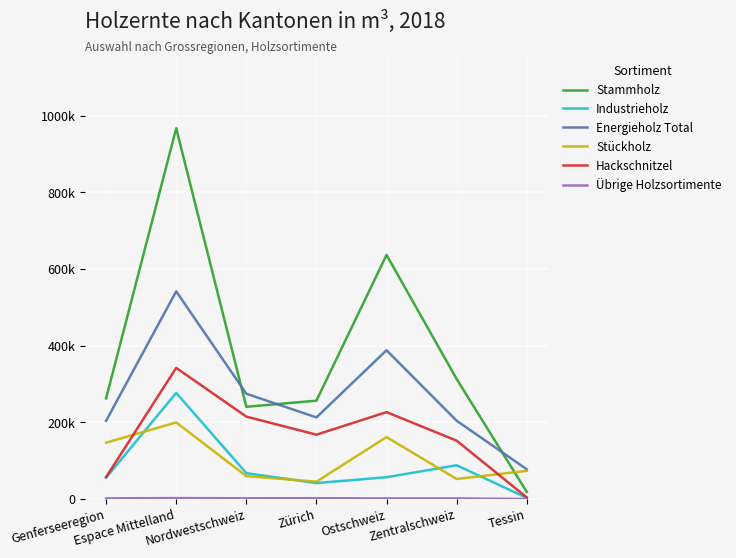

What are all the series names shown in the legend?

Stammholz, Industrieholz, Energieholz Total, Stückholz, Hackschnitzel, Übrige Holzsortimente